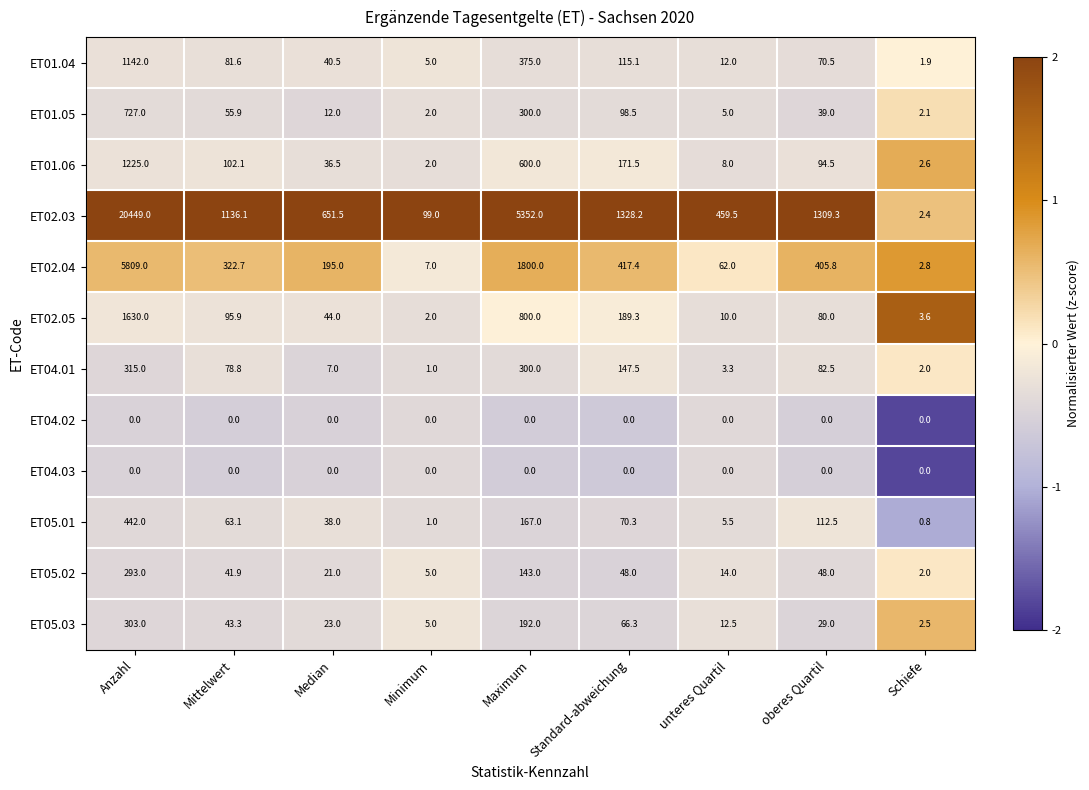

The ET01.04 series shows 5.0 at Minimum. True or false?

True